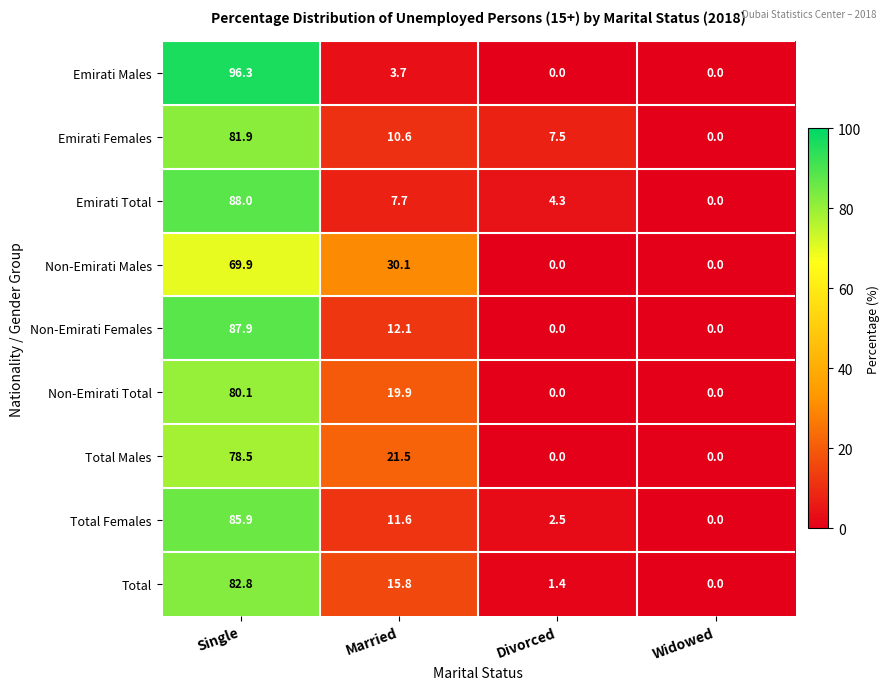

What is the difference between the second highest and minimum values in the Total series?

15.8